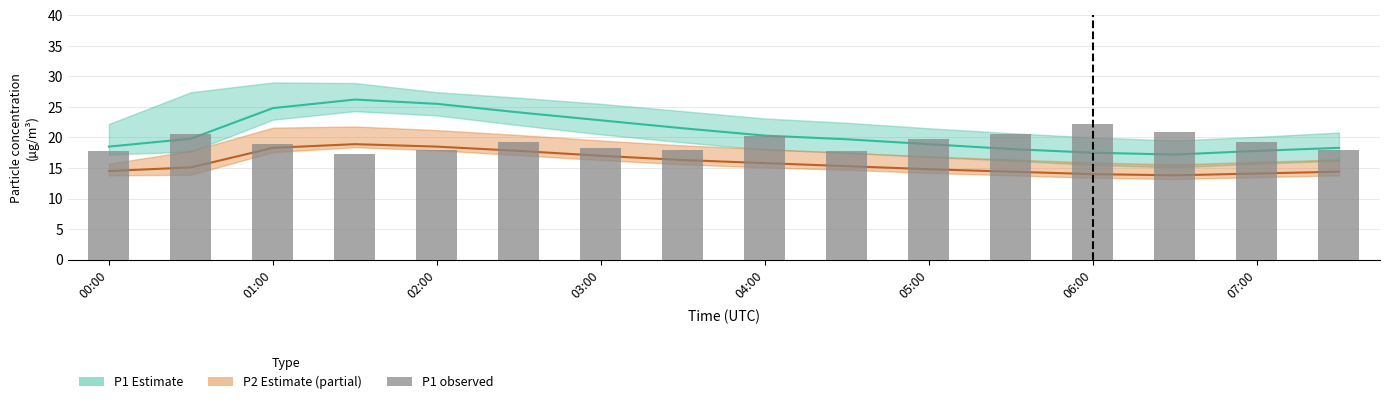

How many categories are shown in the chart?

16